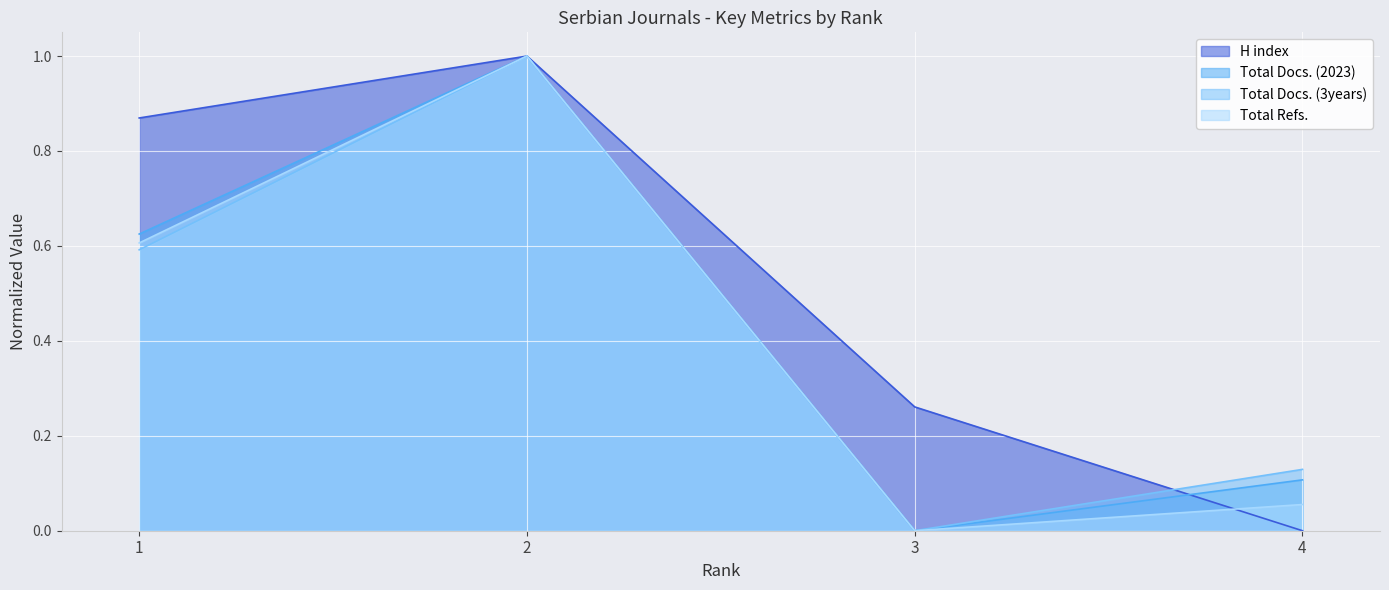

Reading left to right, transcribe all the data shown in this chart.

H index: 0.9	1.0	0.3	0.0
Total Docs. (2023): 0.6	1.0	0.0	0.1
Total Docs. (3years): 0.6	1.0	0.0	0.1
Total Refs.: 0.6	1.0	0.0	0.1